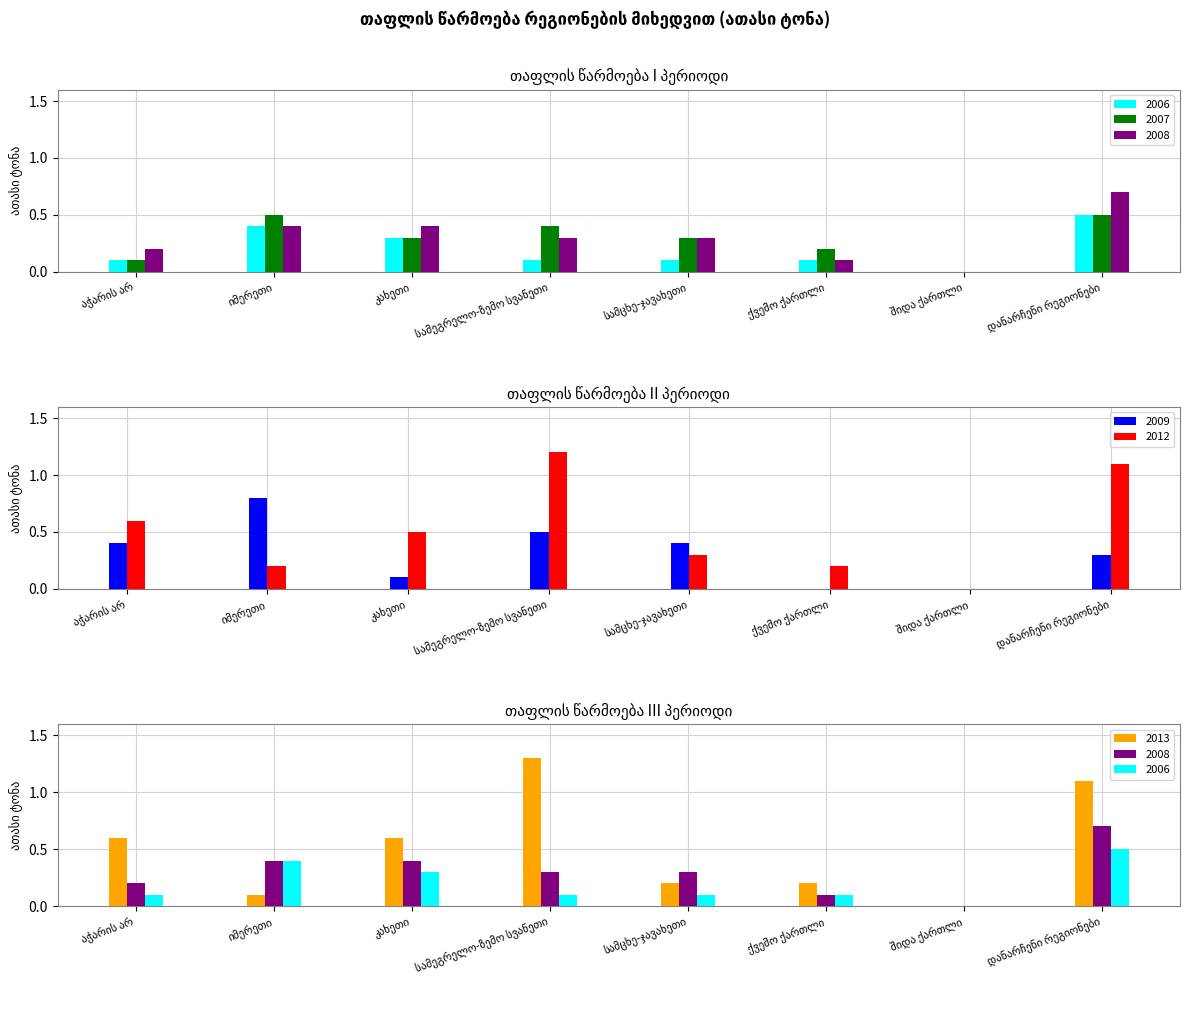

What are all the series names shown in the legend?

2009, 2012, 2007, 2008, 2013, 2006